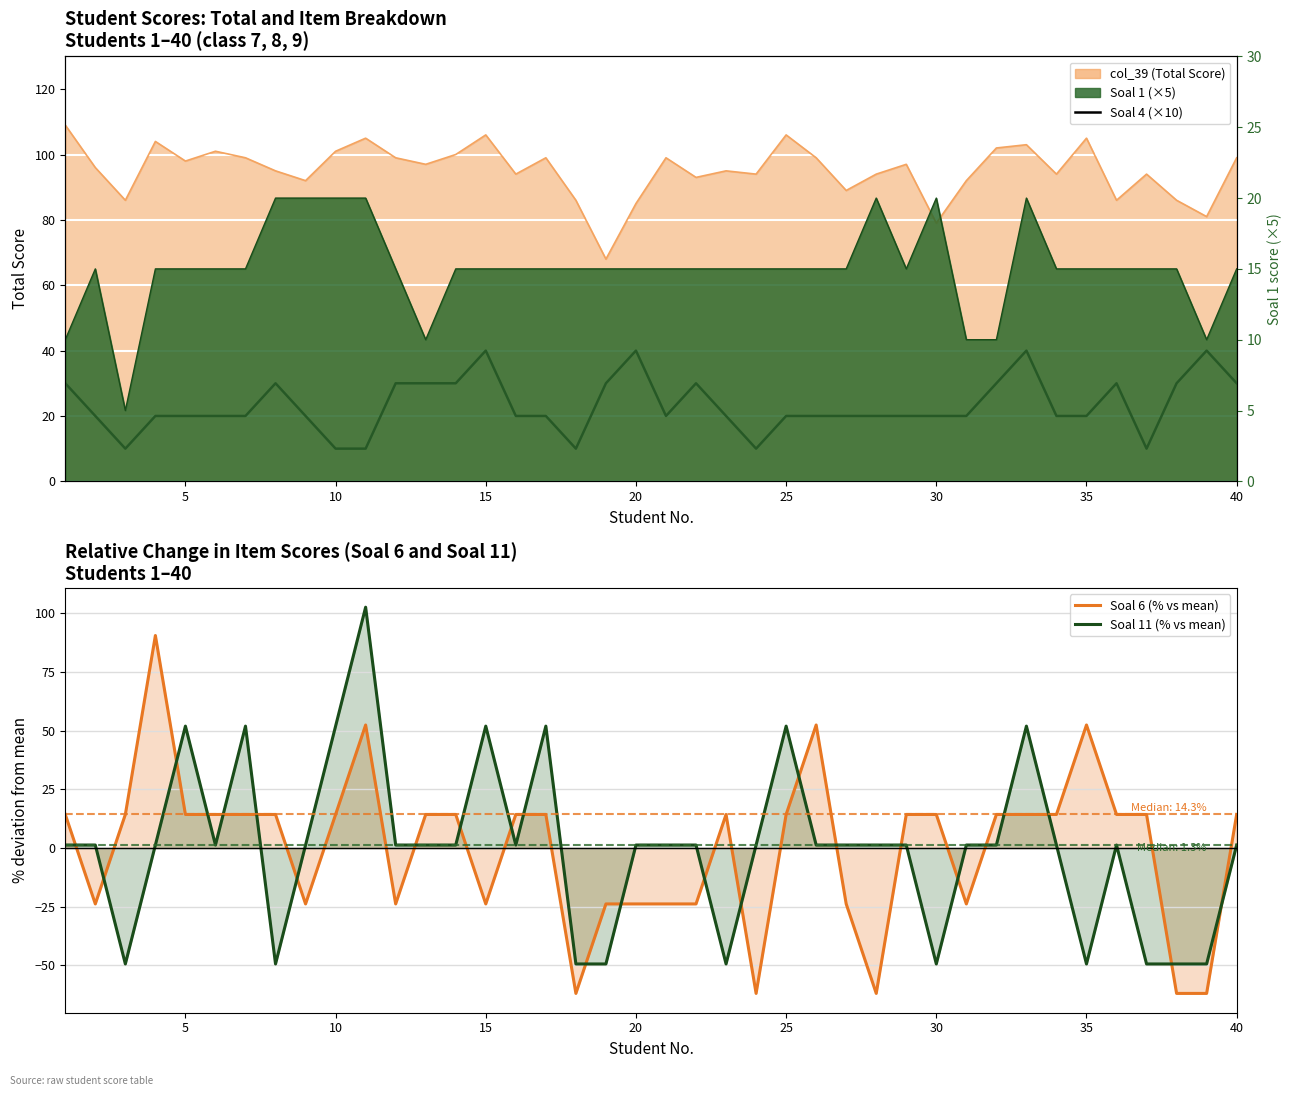

At how many categories does at least one series exceed 51?

11